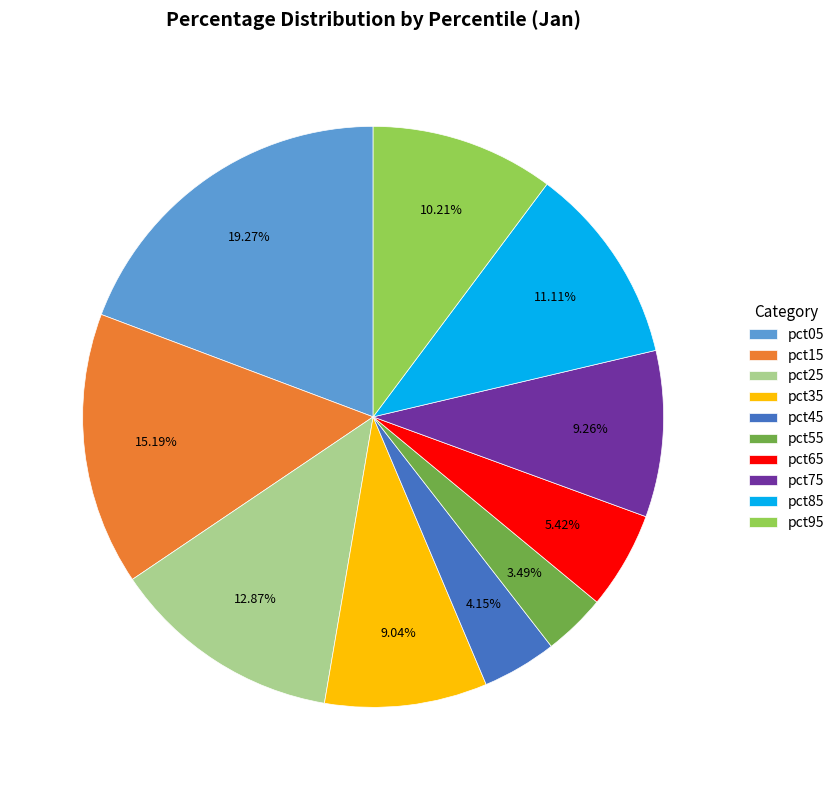

To the nearest percent, what percentage of the pie is pct55?

3%